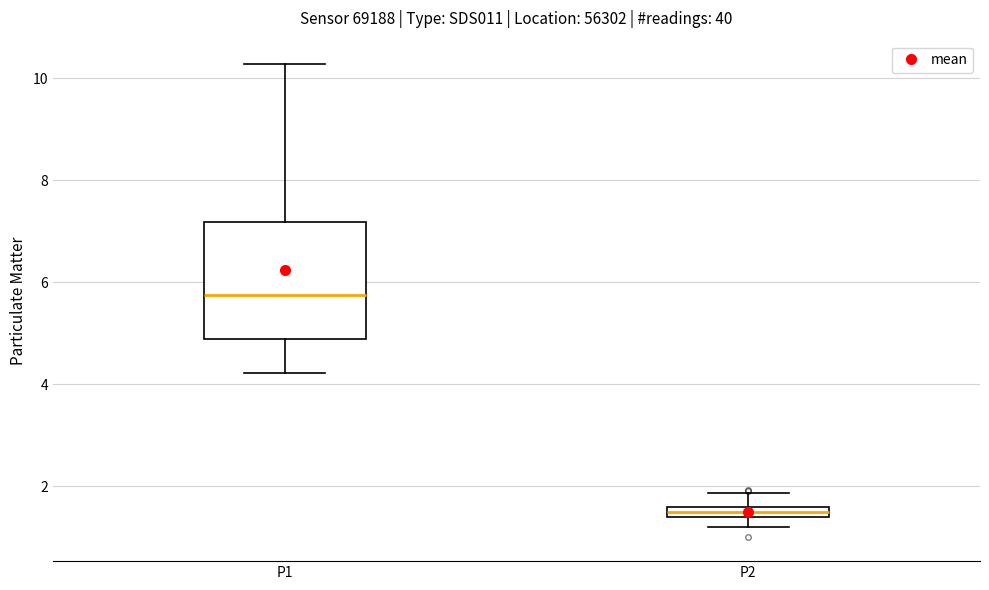

Comparing the boxes themselves (not the whiskers), which one is the tallest?

P1